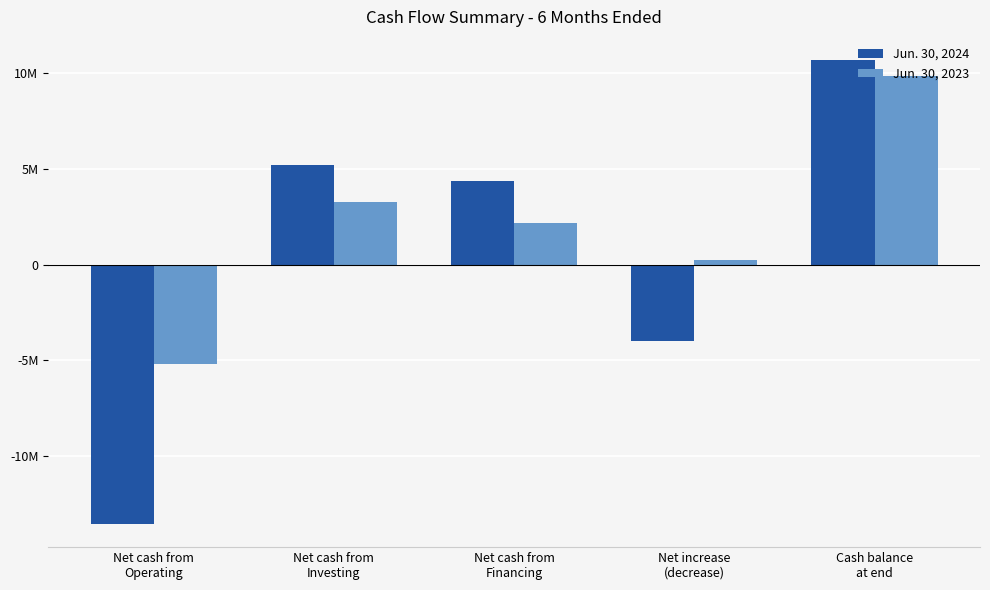

What are all the series names shown in the legend?

Jun. 30, 2024, Jun. 30, 2023